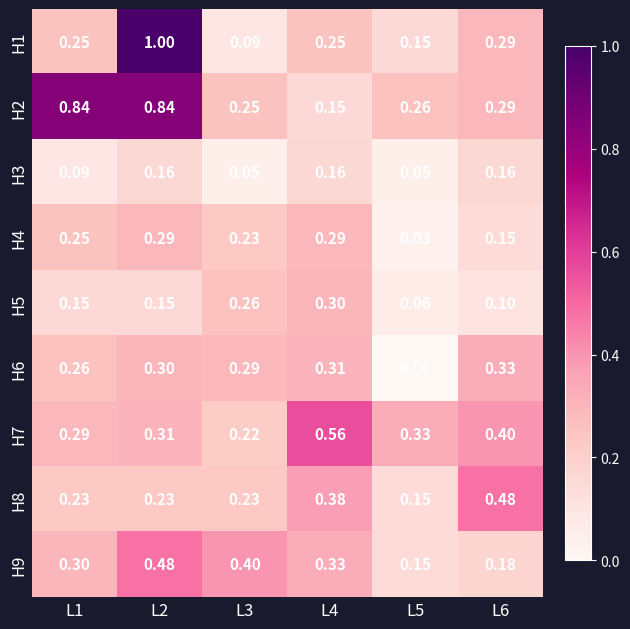

What is the spread (max minus min) of values at L5?

0.3